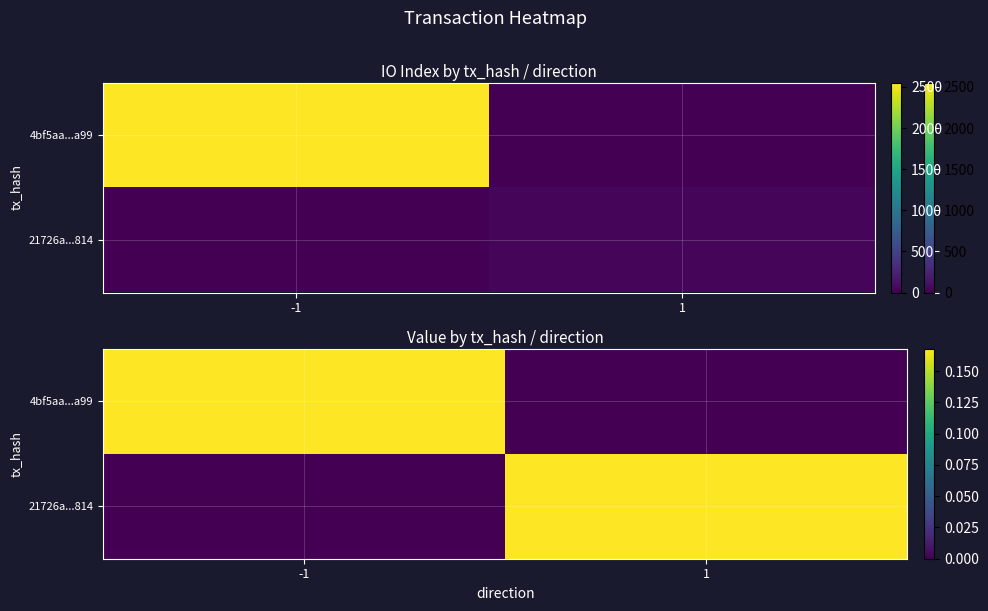

What is the average value of the 21726a...814 series?

0.1